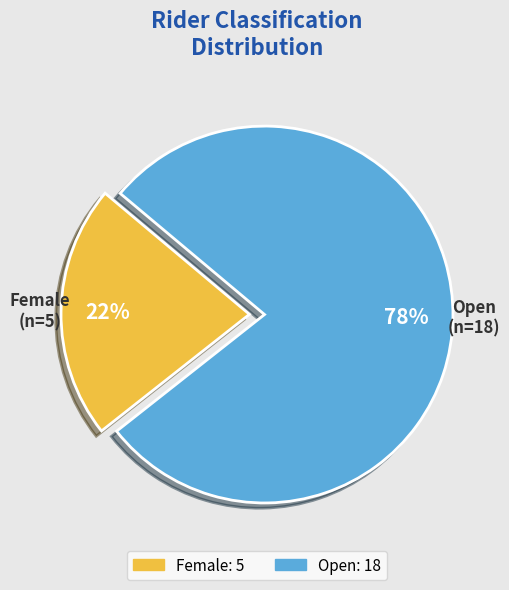

Approximately how many times larger is the value at Female compared to Open?

0.3